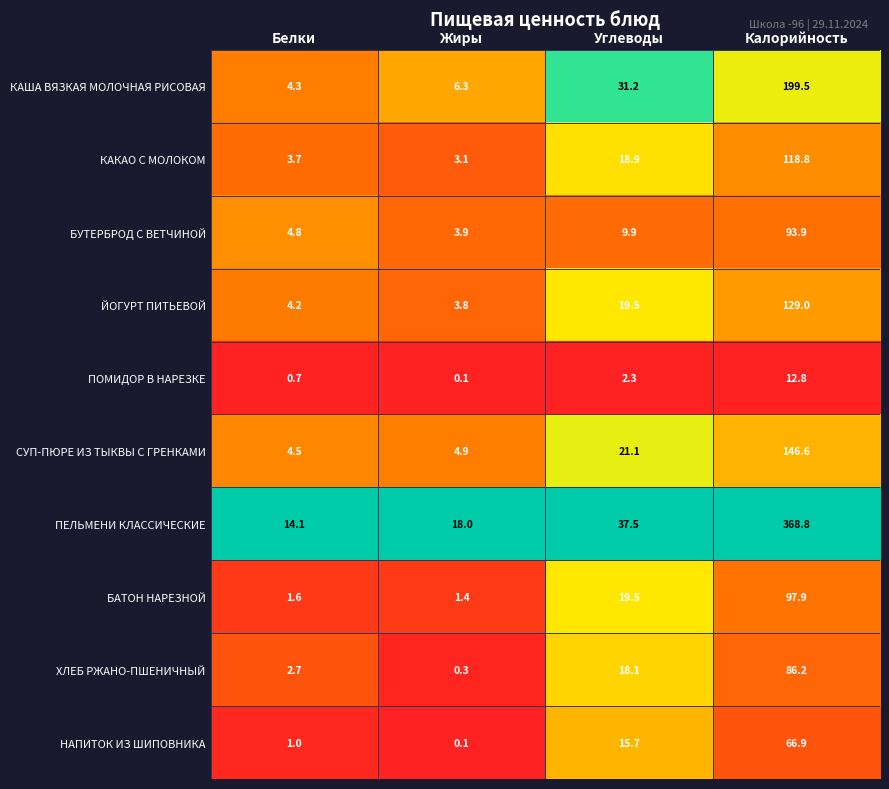

Where does the ПОМИДОР В НАРЕЗКЕ series first go above 2?

Углеводы